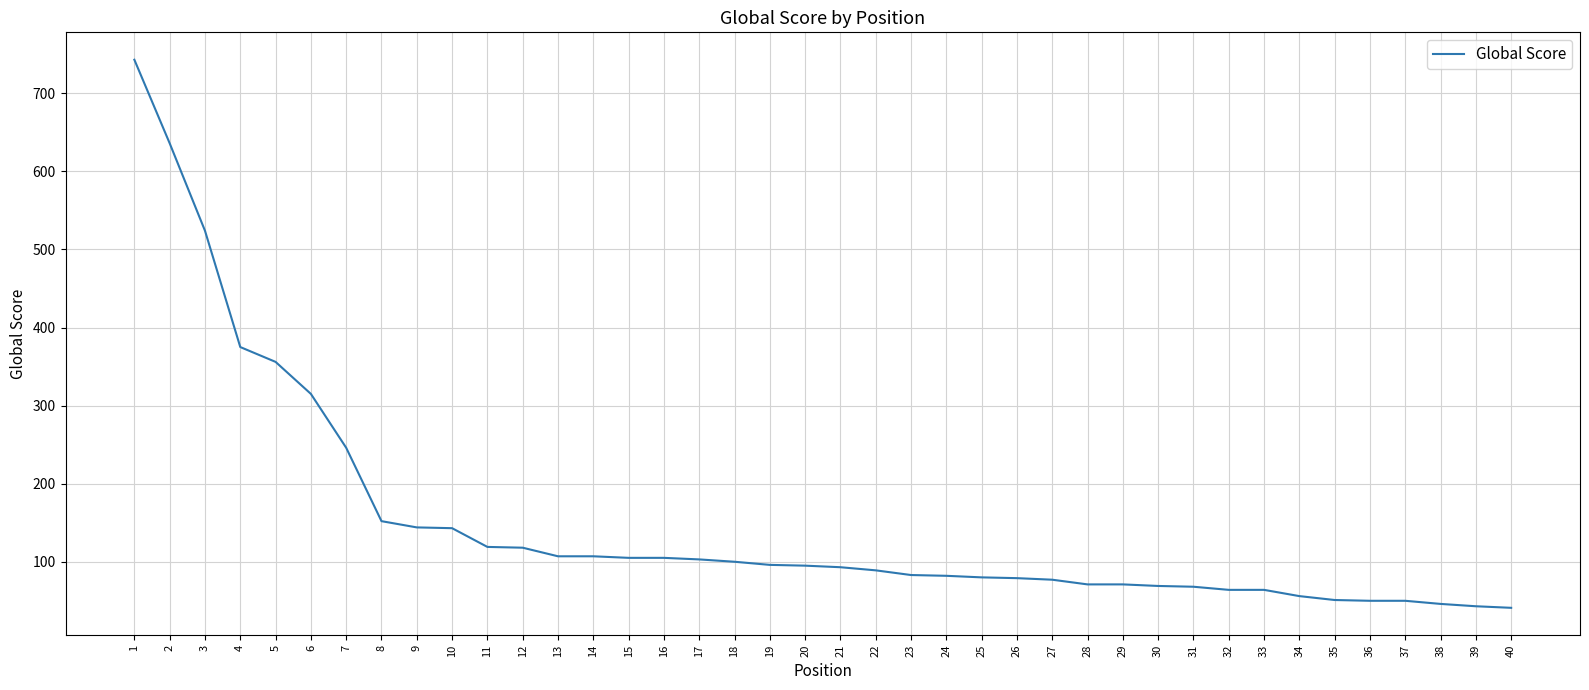

What is the maximum value shown in the chart?

743